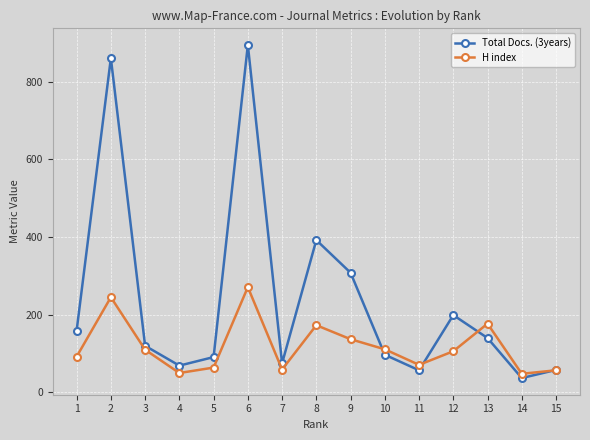

Where does the Total Docs. (3years) series first go above 120?

1